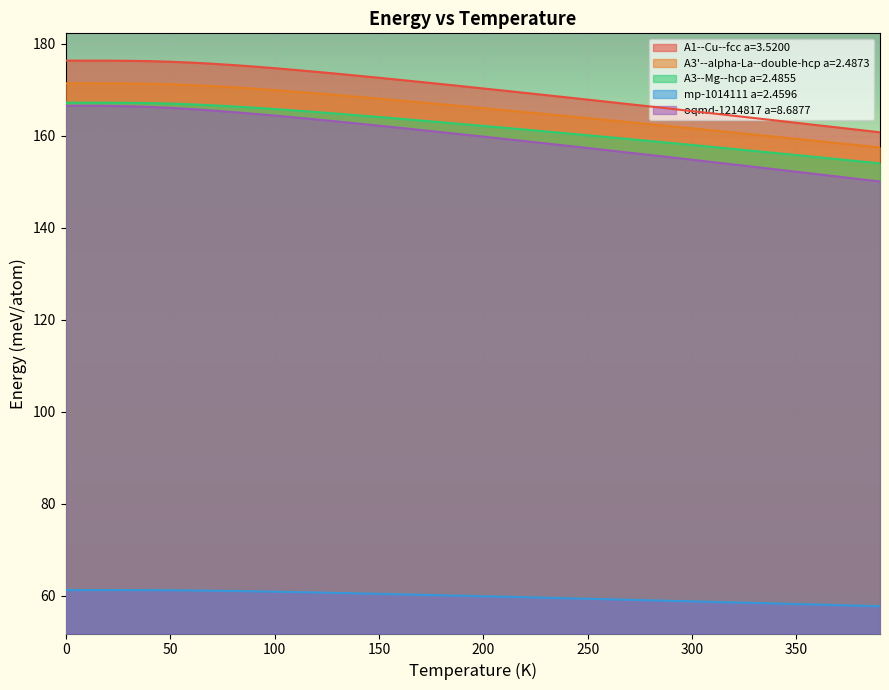

Is it true that A1--Cu--fcc a=3.5200 equals 174.3 at 110.0?

True